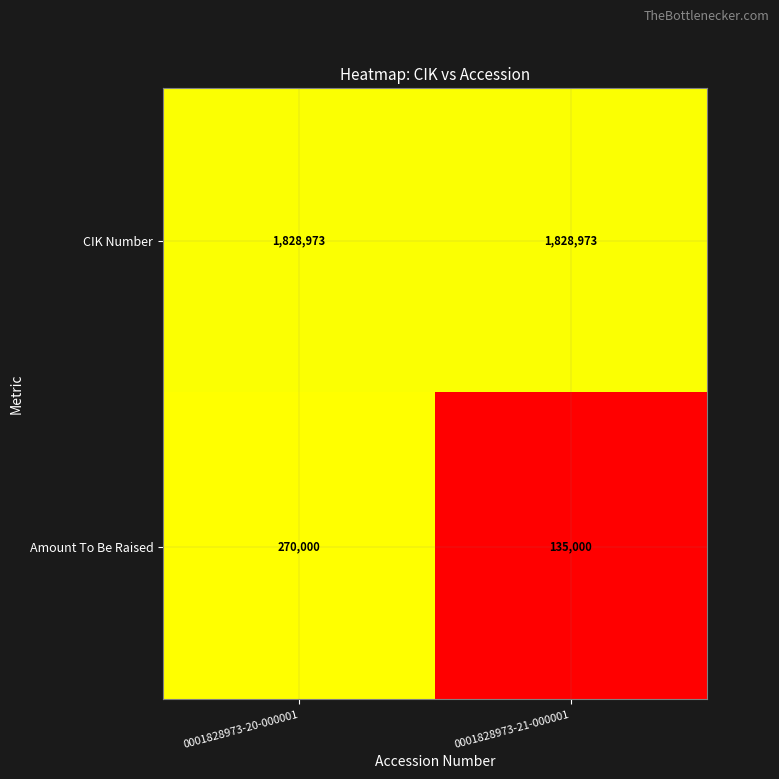

Reading left to right, transcribe all the data shown in this chart.

CIK Number: 1828973	1828973
Amount To Be Raised: 270000	135000